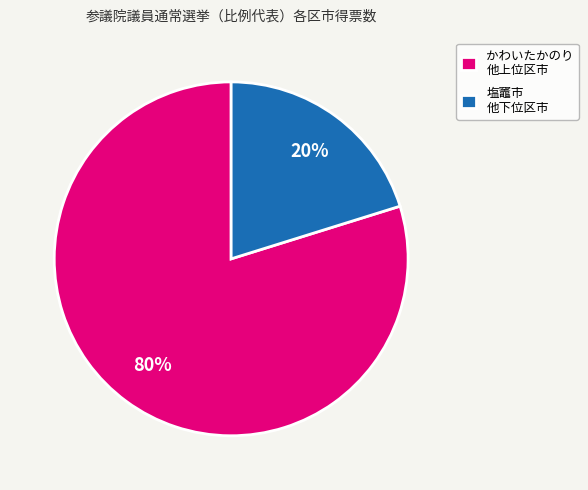

Which has a higher value, かわいたかのり 他上位区市 or 塩竈市 他下位区市?

かわいたかのり 他上位区市